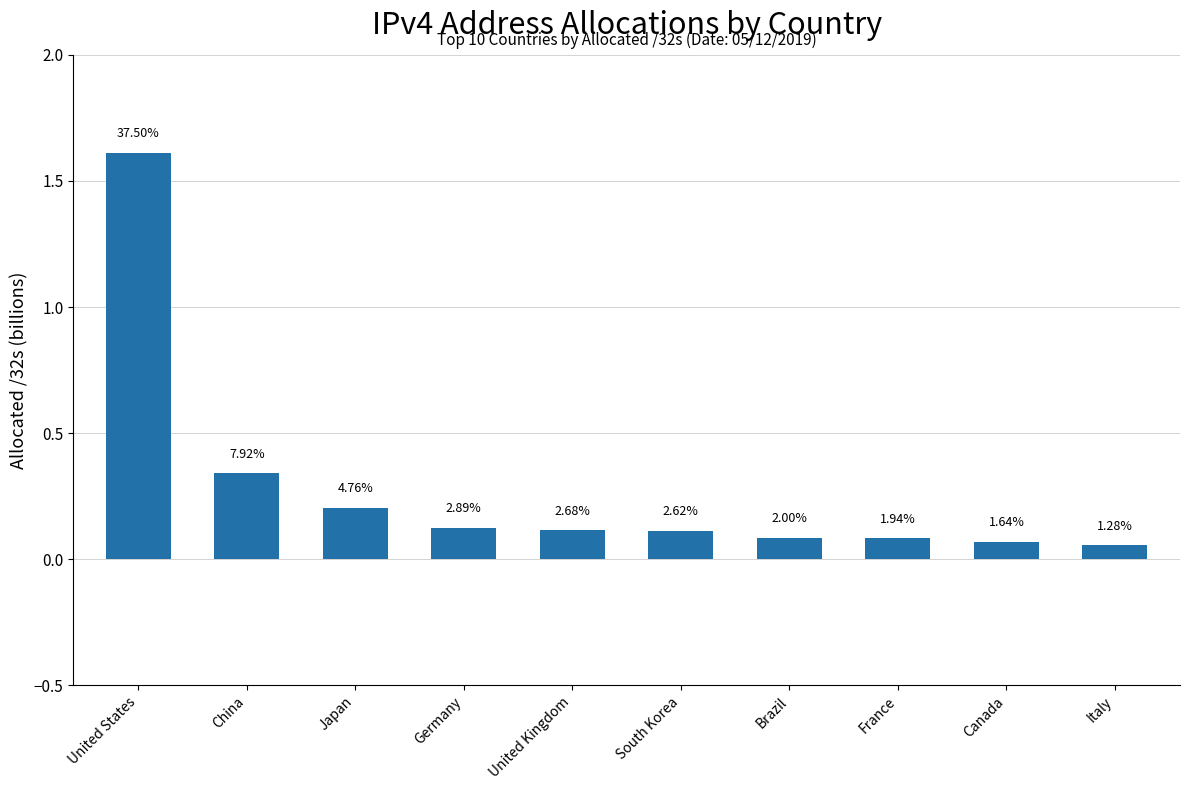

Are the bars horizontal?

No